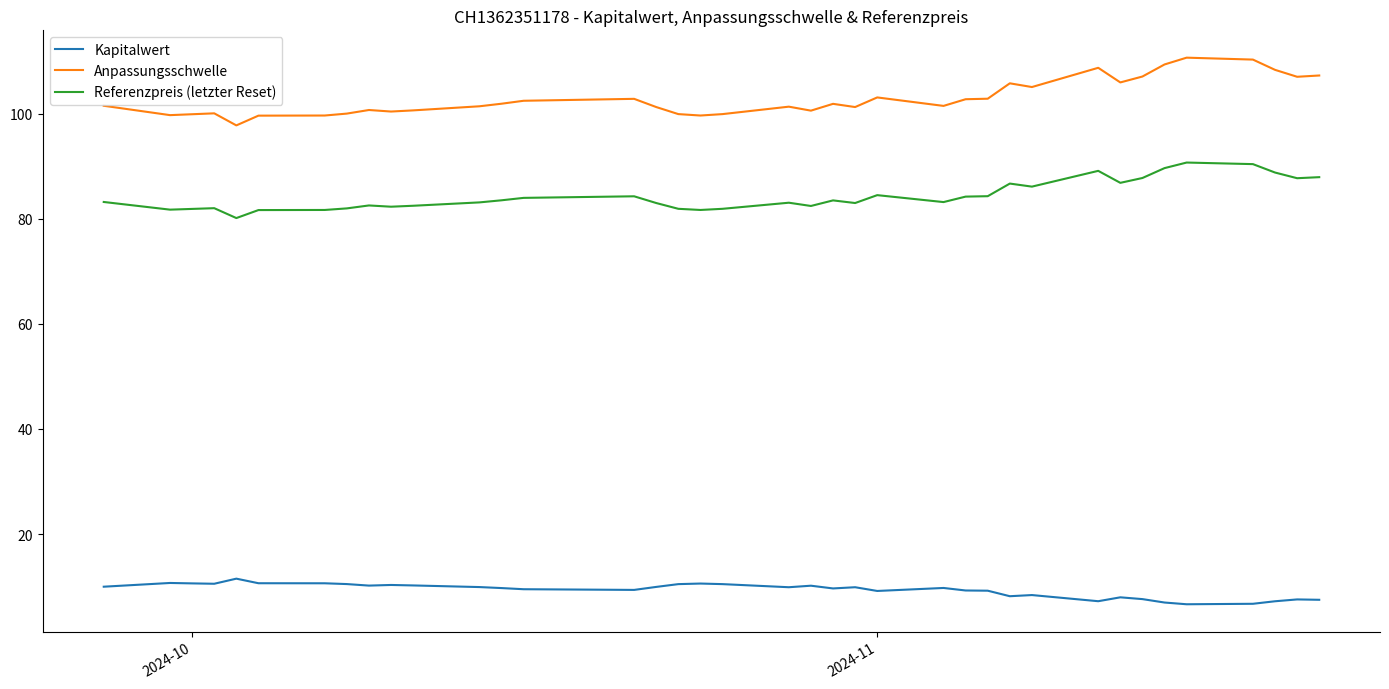

What is the difference between the maximum and minimum values in the Kapitalwert series?

4.9